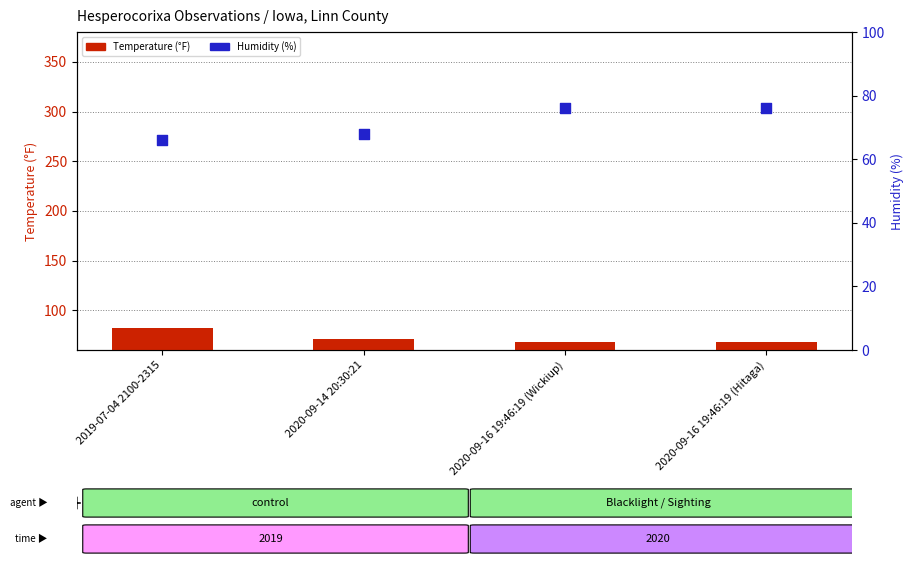

At which category is the sum across all series the highest?

2019-07-04 2100-2315